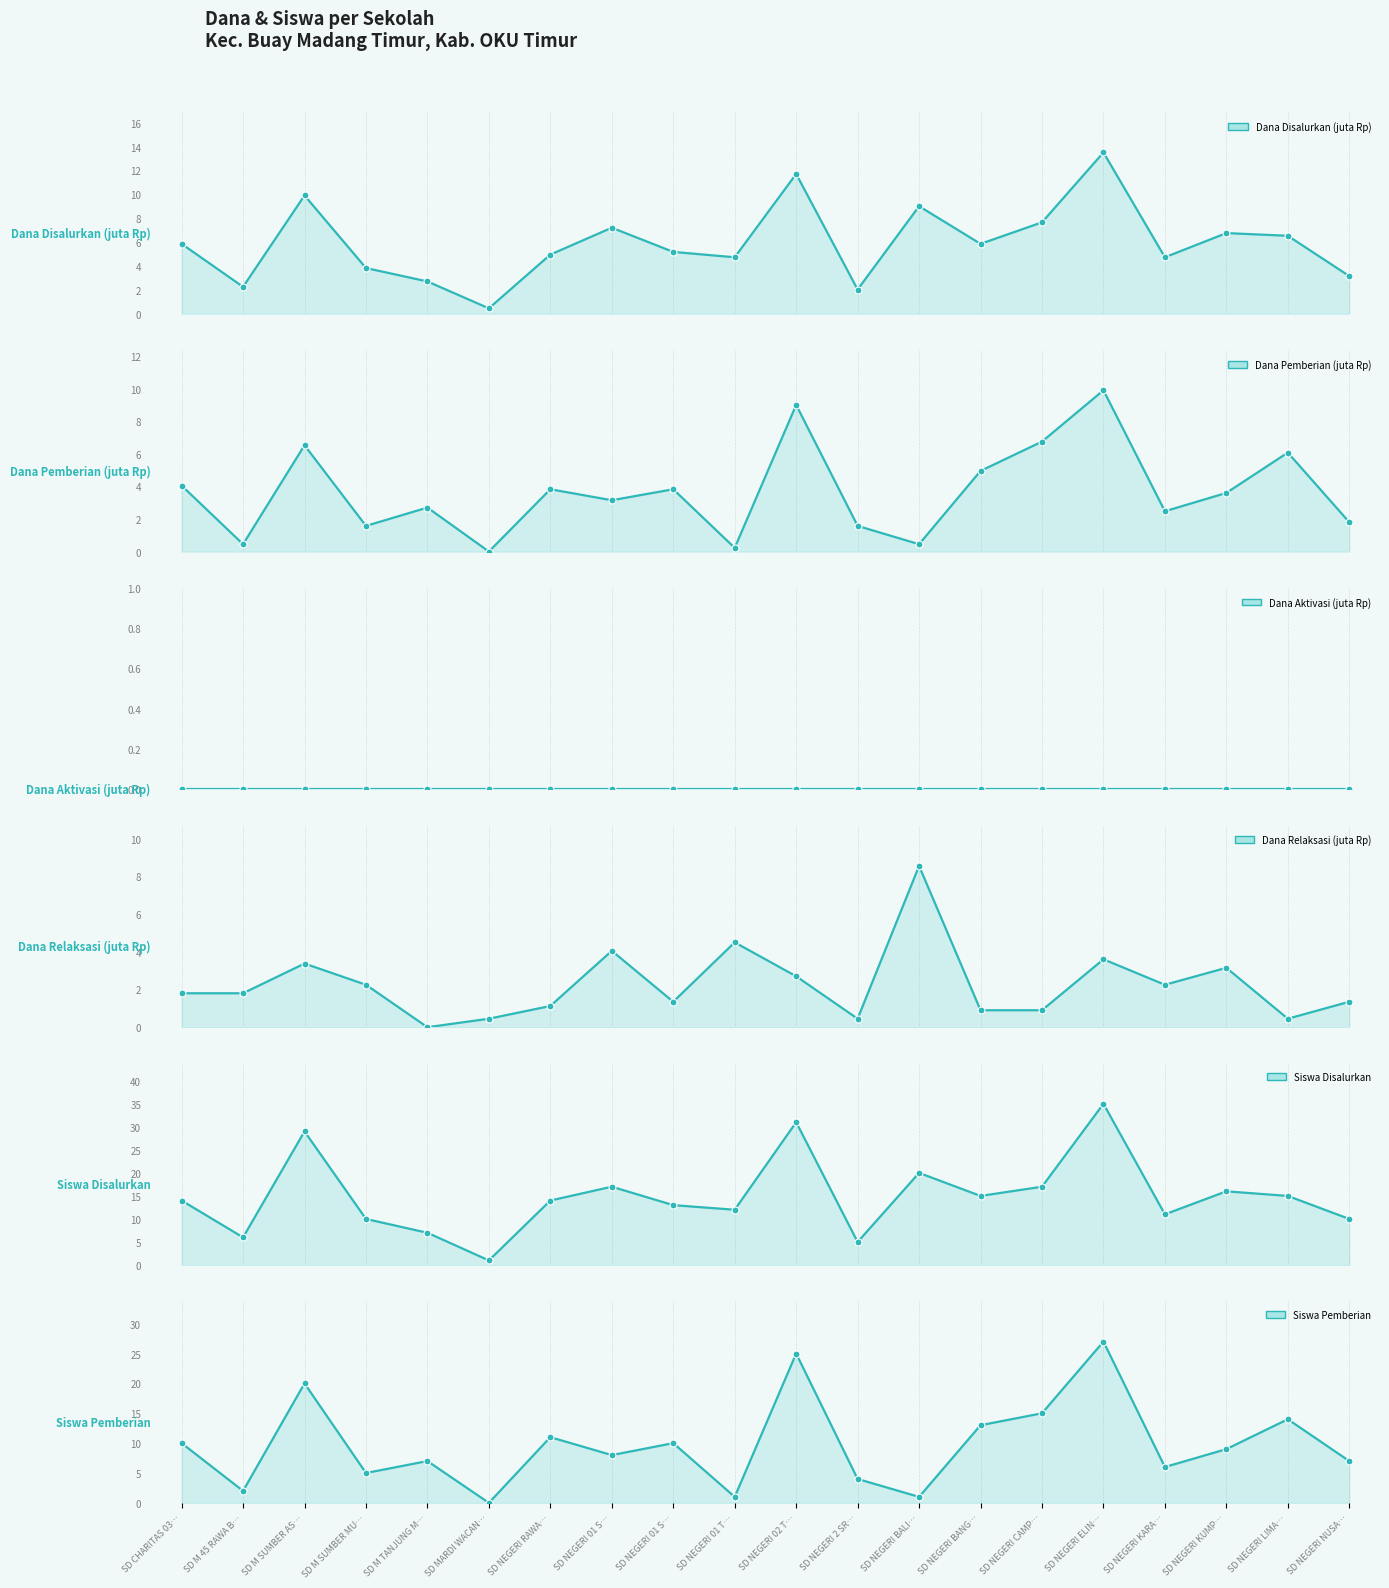

Which series has the widest spread of Y values?

Siswa Disalurkan